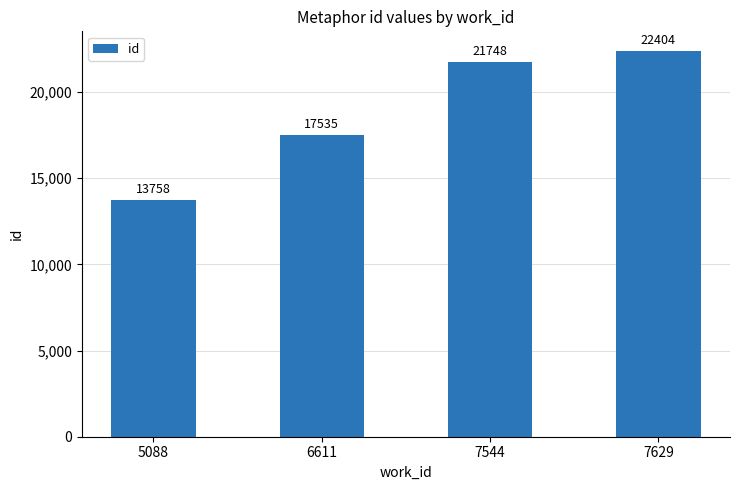

How many bars are there in total?

4